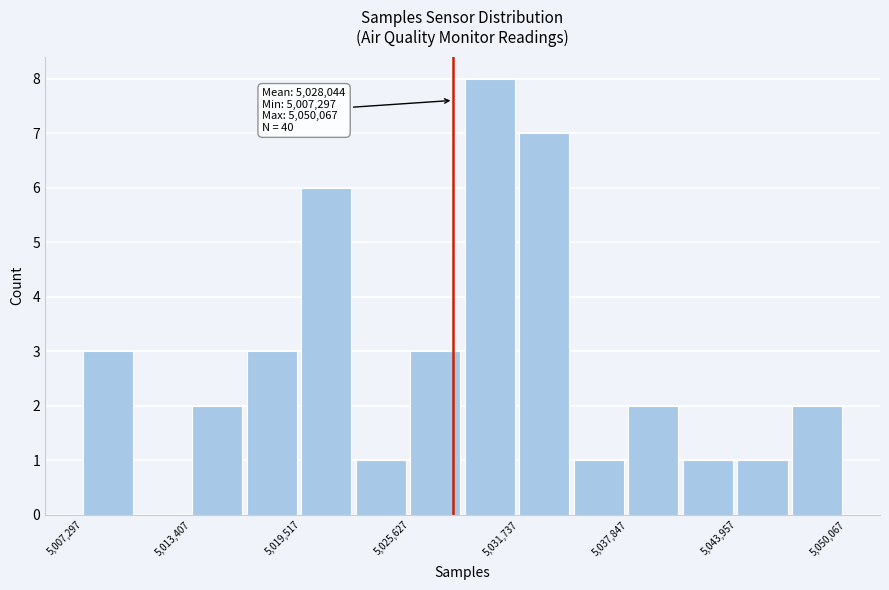

Read against the x-axis, roughly where is the centre of the tallest bar?

5030000